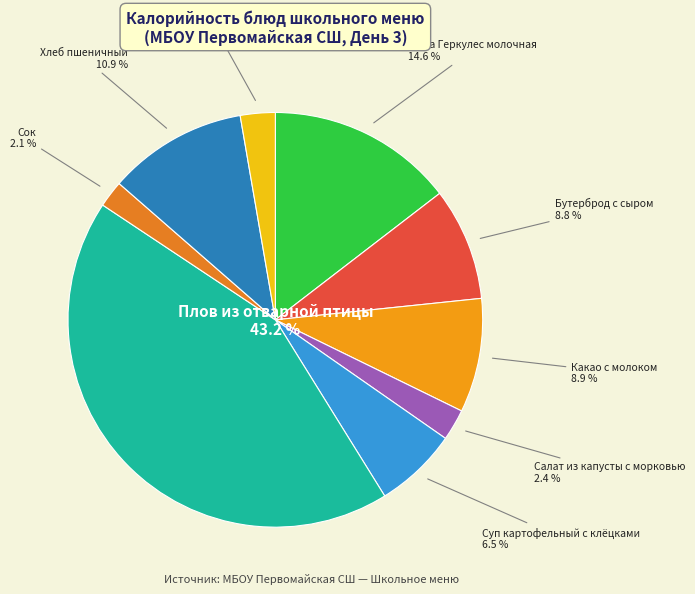

Is there any slice that represents more than half of the pie?

No